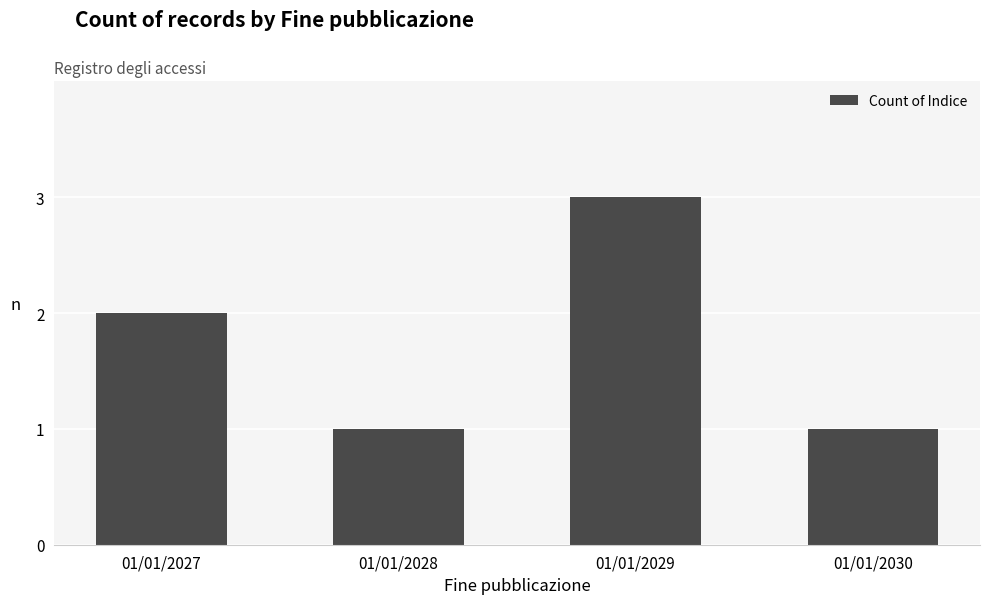

How many values are below 2?

2